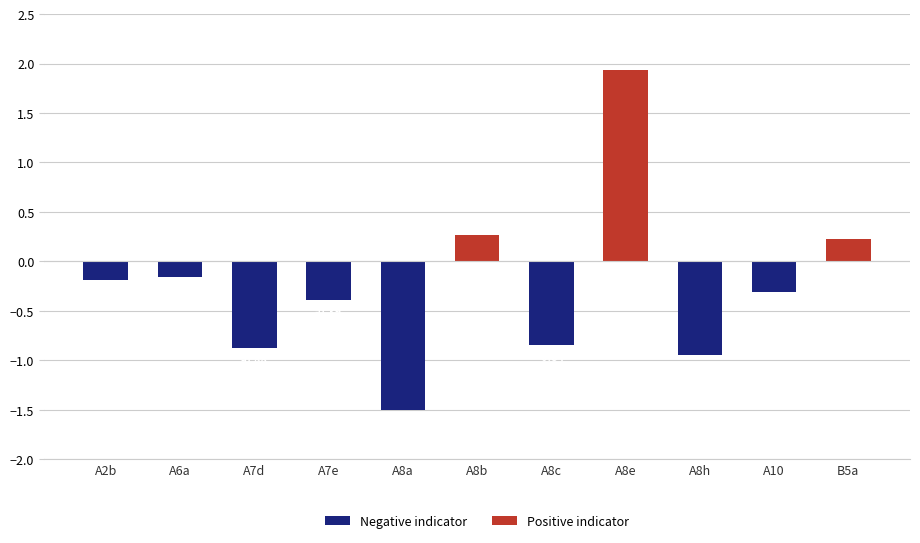

List the series in order of their overall mean, highest first.

Positive indicator, Negative indicator